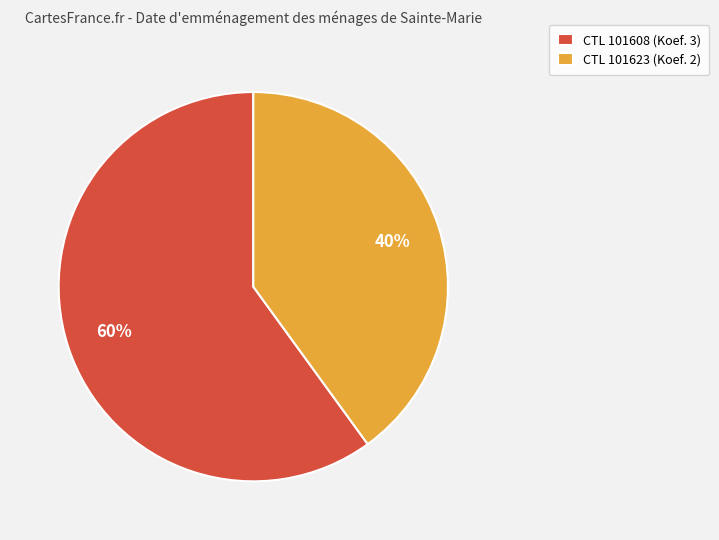

To the nearest percent, what is the average slice percentage?

50%